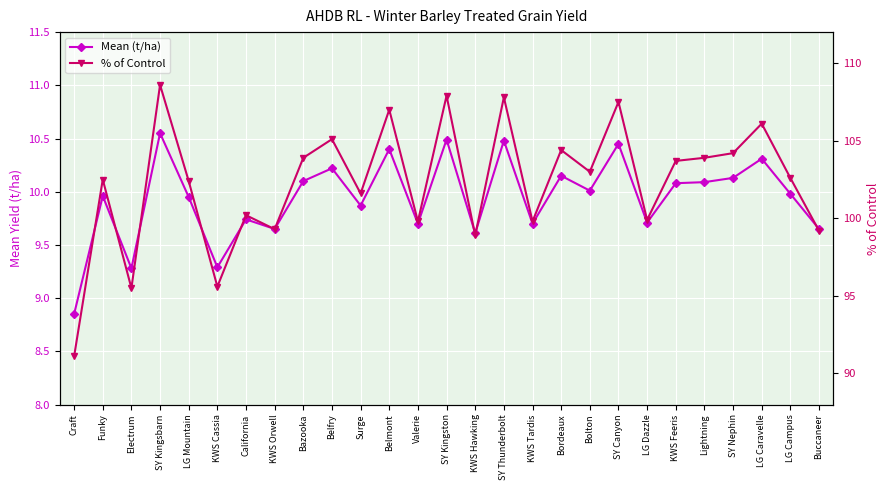

Rank the series by their average value, from highest to lowest.

% of Control, Mean (t/ha)